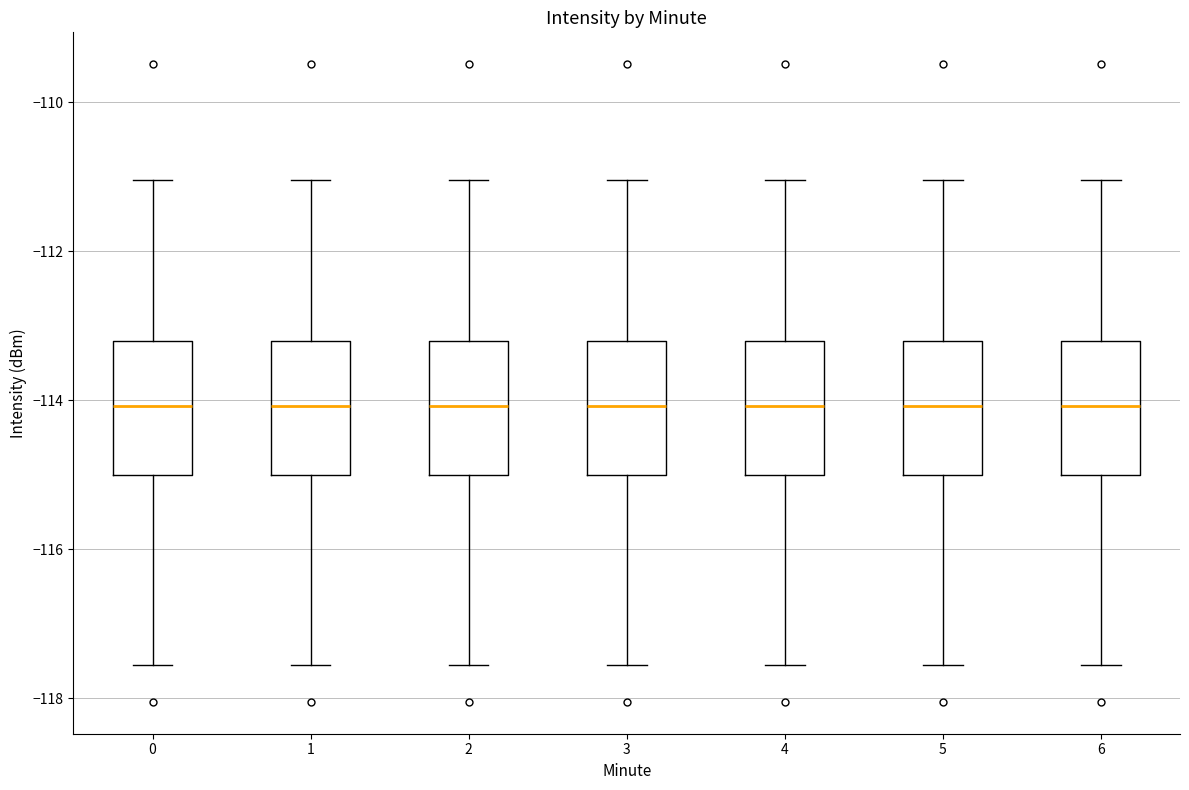

Where is the upper edge of the box at x = 6 on the y-axis? The values are not printed on the chart, so give them approximately, as read against the axis.

-113.2